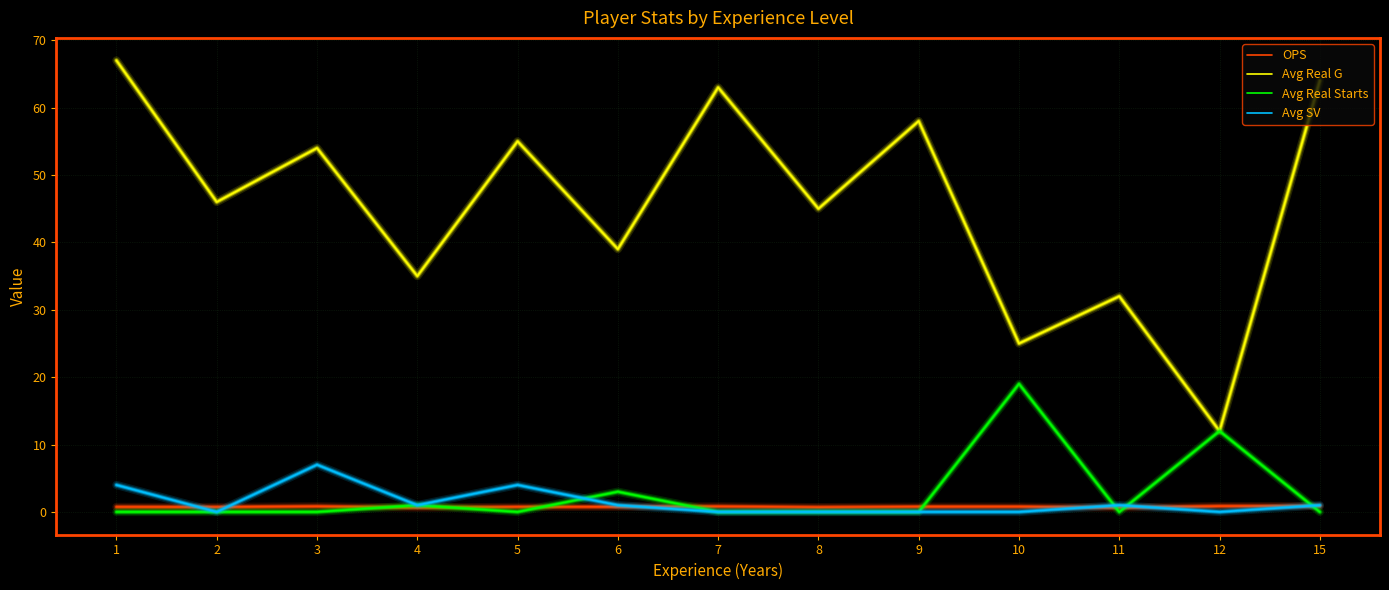

What is the spread (max minus min) of values at 8?

45.0